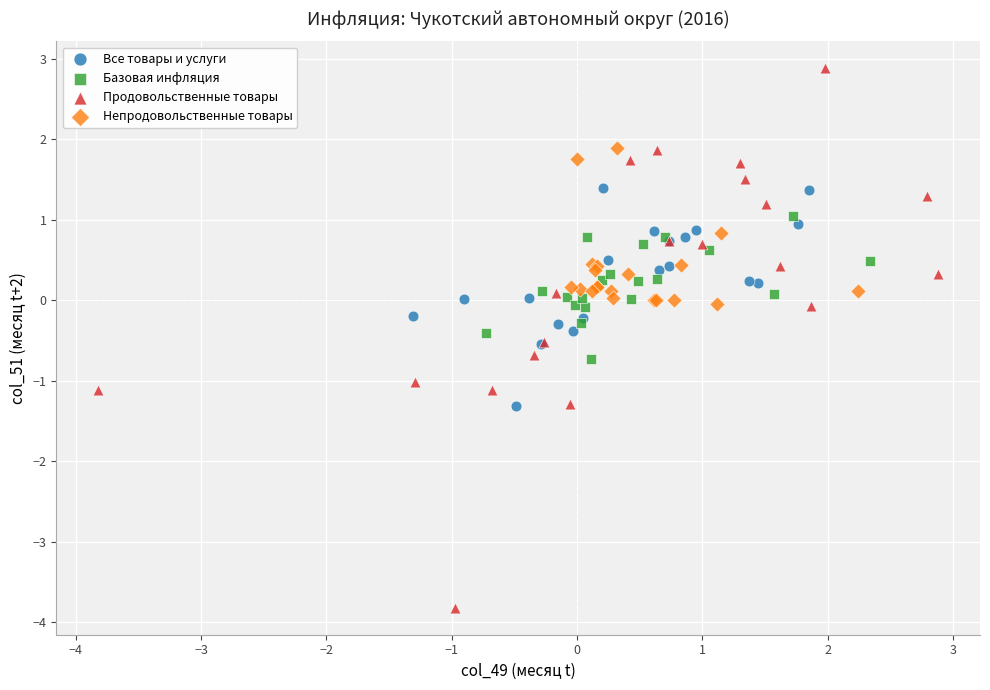

Which series has the widest spread of Y values?

Продовольственные товары